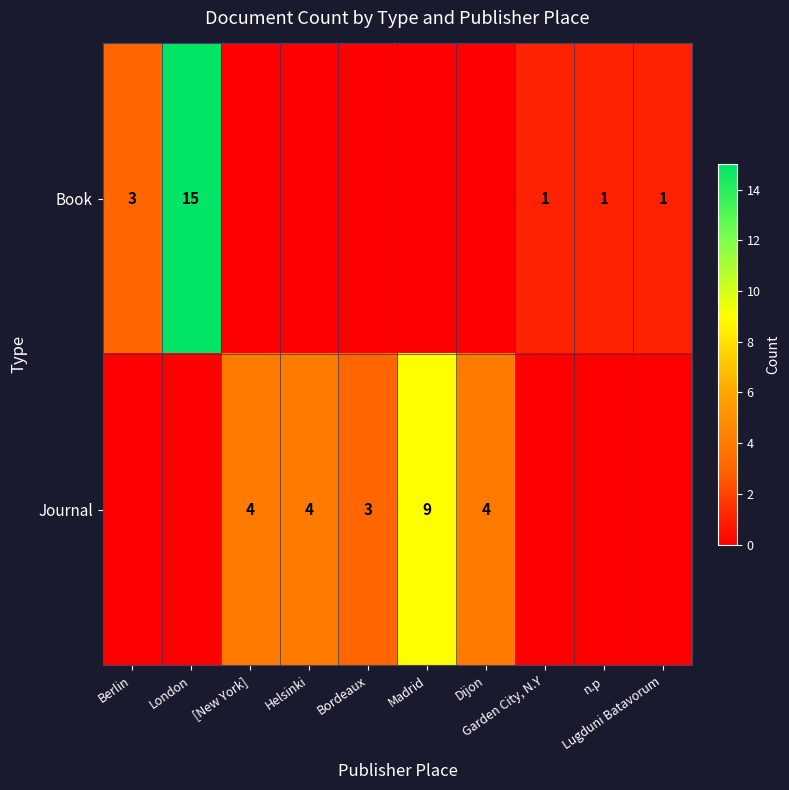

Is it true that Journal equals -4 at n.p?

False